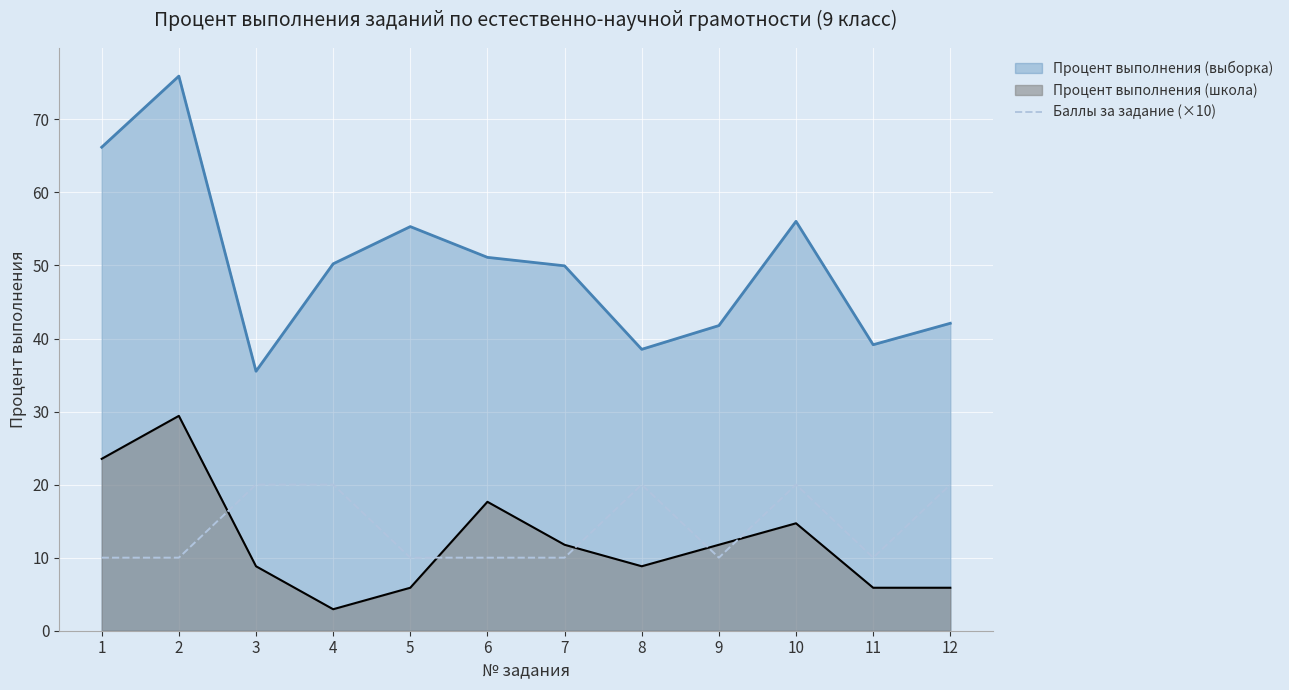

List the series in order of their peak value, lowest first.

Баллы за задание (×10), Процент выполнения (школа), Процент выполнения (выборка)